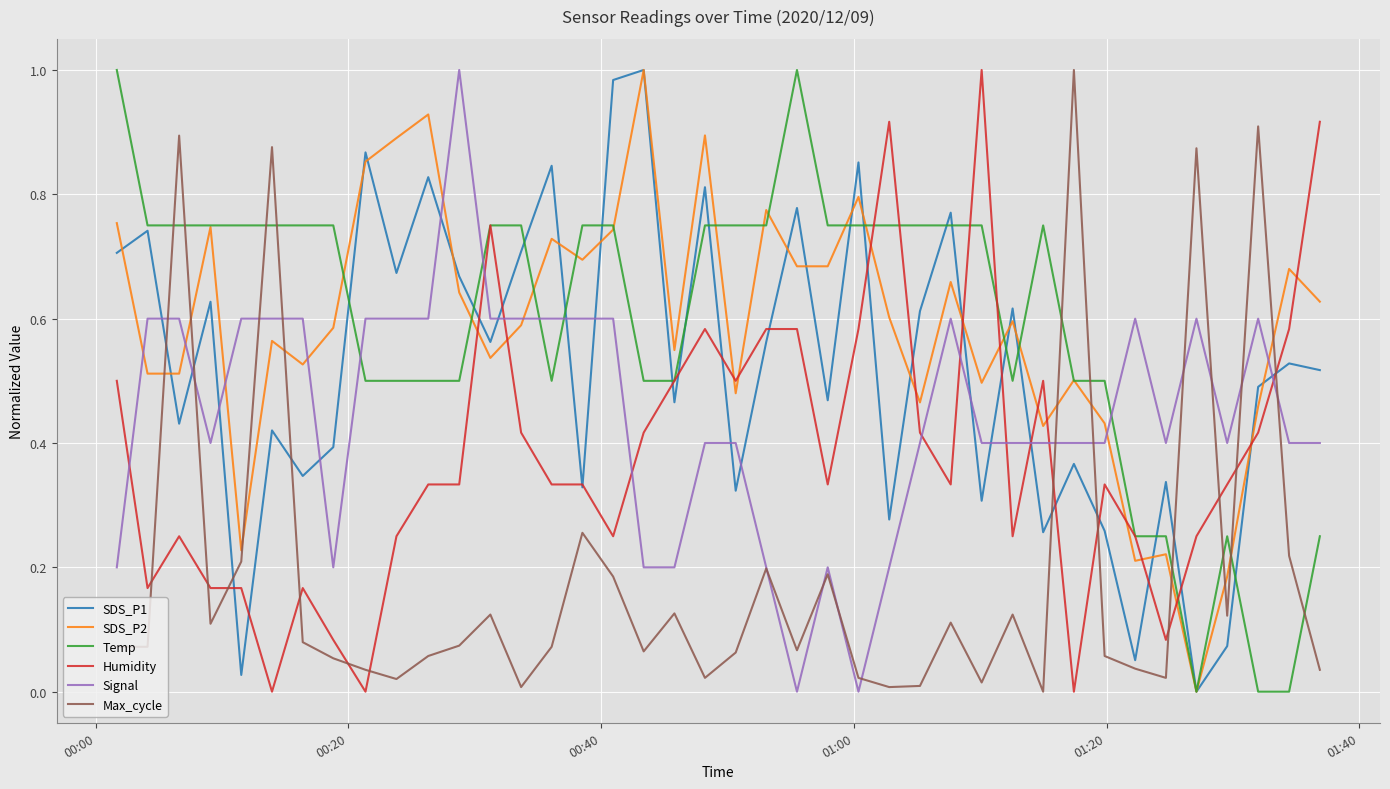

True or false: Signal and SDS_P1 cross at least once.

True